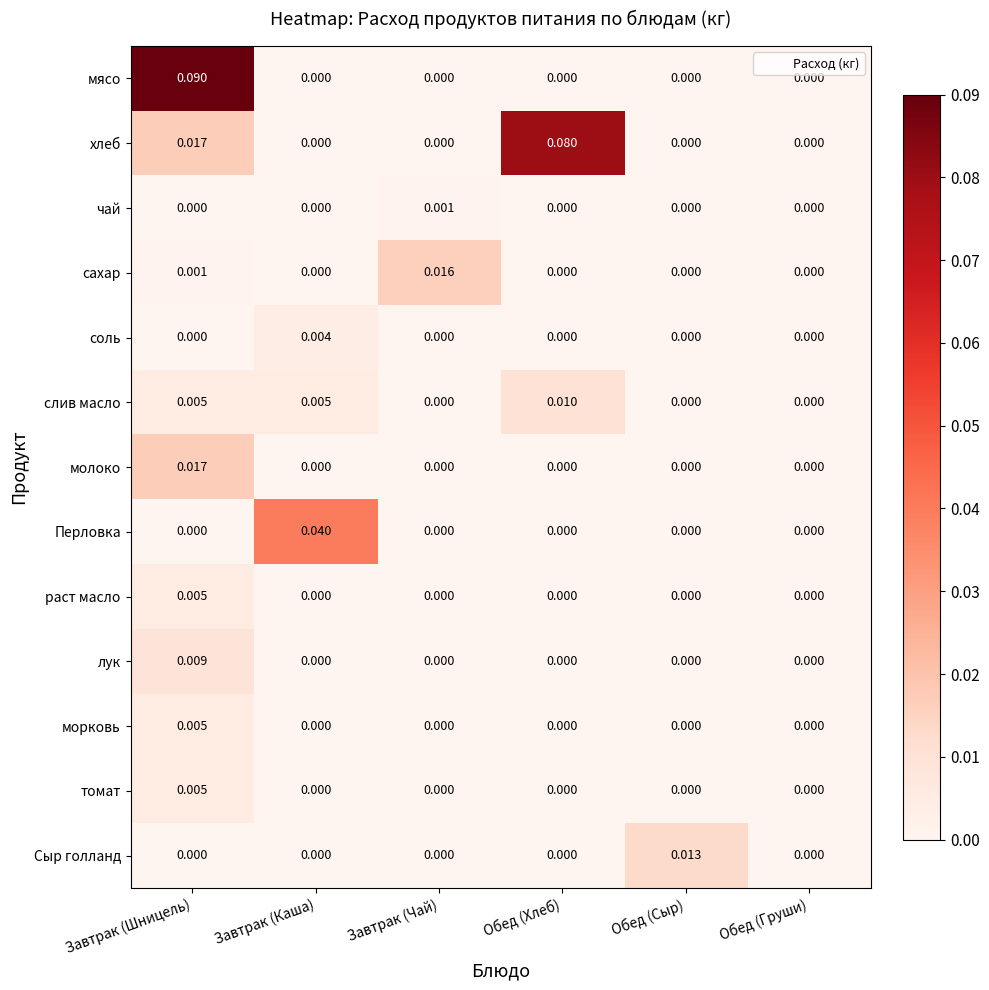

Which label corresponds to the largest value in the chart?

Завтрак (Шницель)